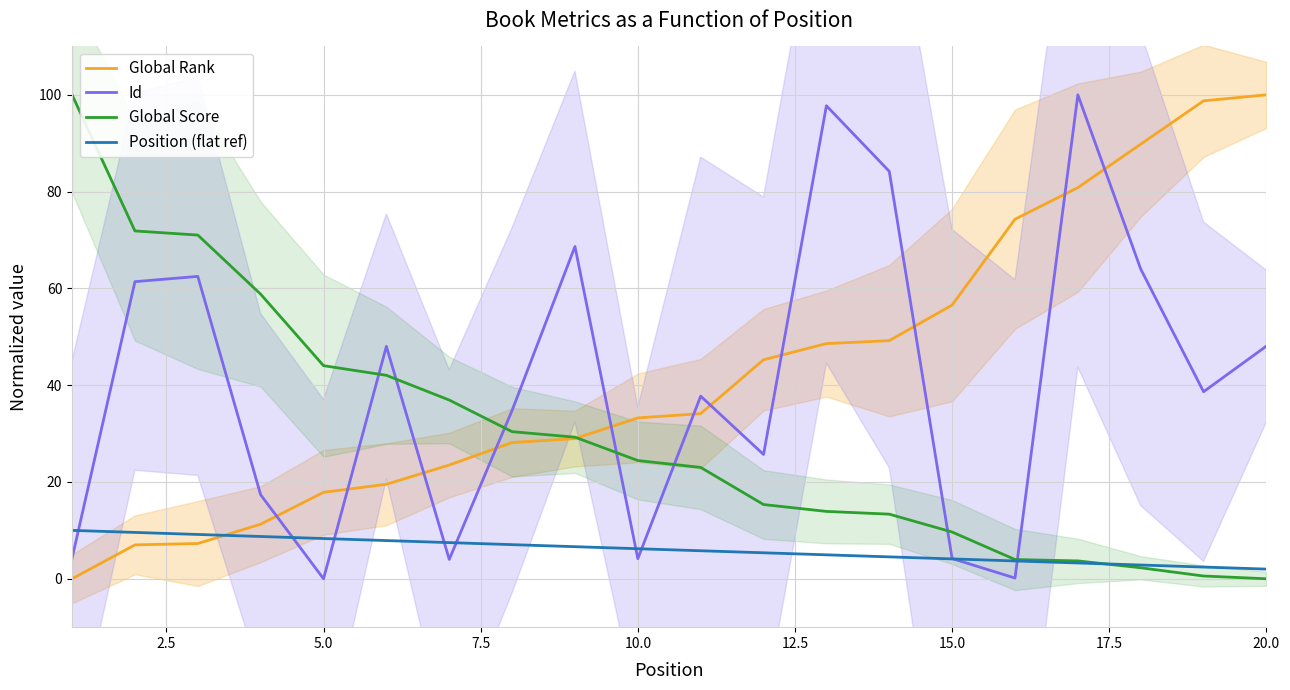

How many intersections are there between Position (flat ref) and Global Rank?

1